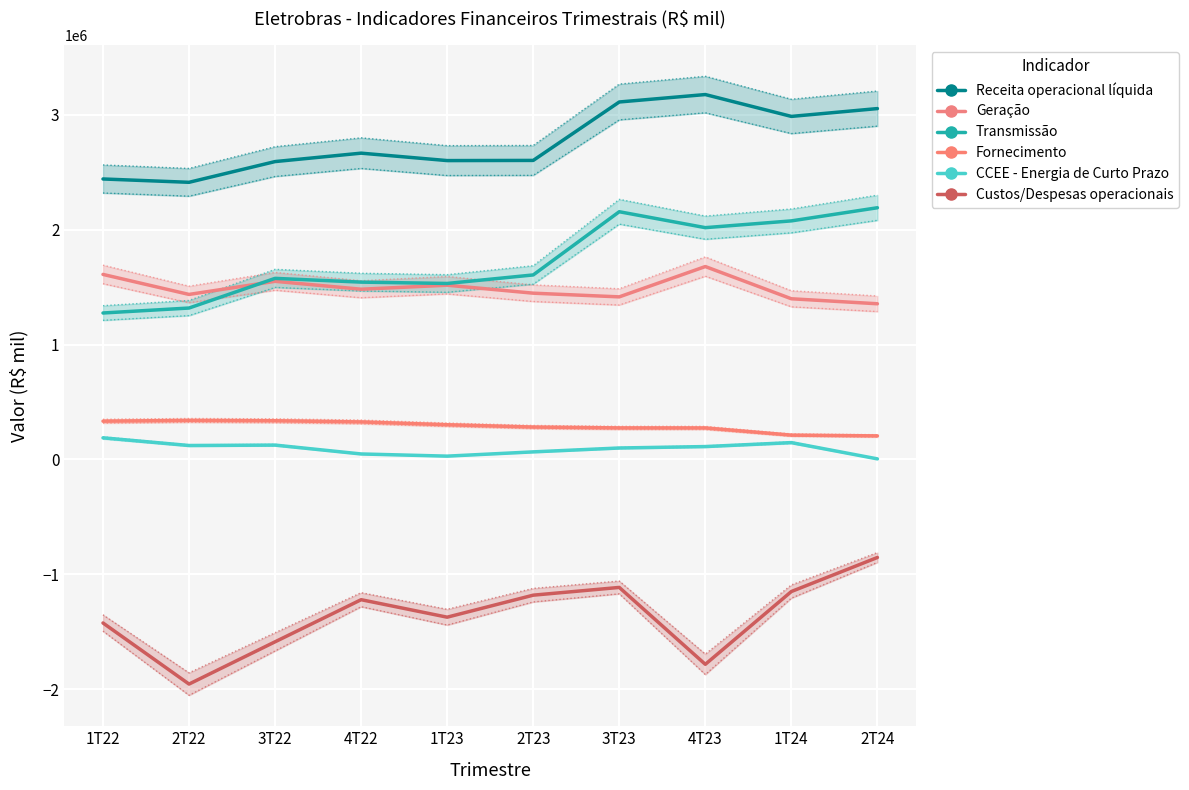

What is the sum of the Receita operacional líquida values at 4T23 and 2T23?

5780633